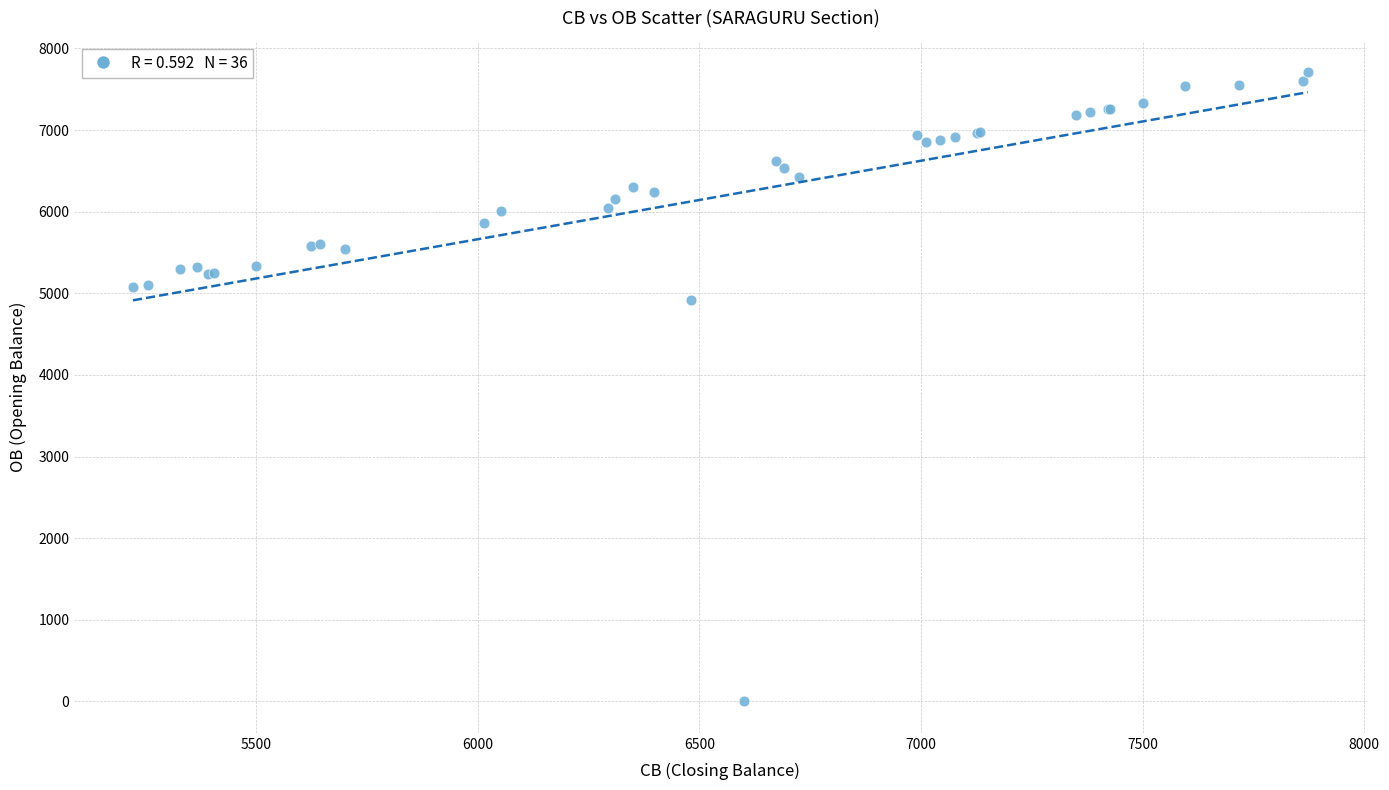

What Y value in the scatter plot is closest to 3854?

4913